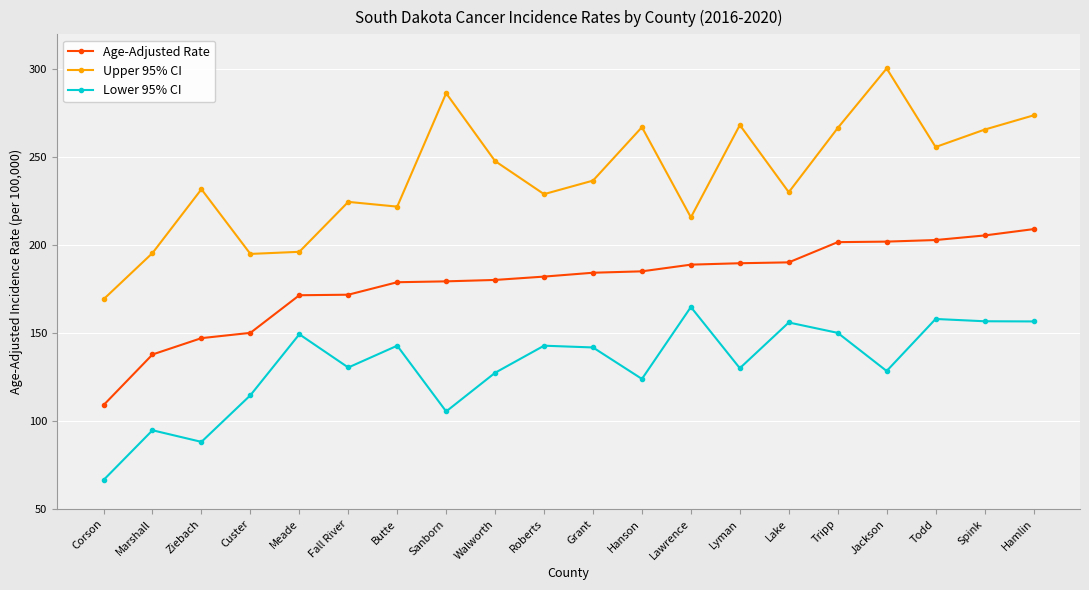

The Lower 95% CI series shows 105.5 at Sanborn. True or false?

True